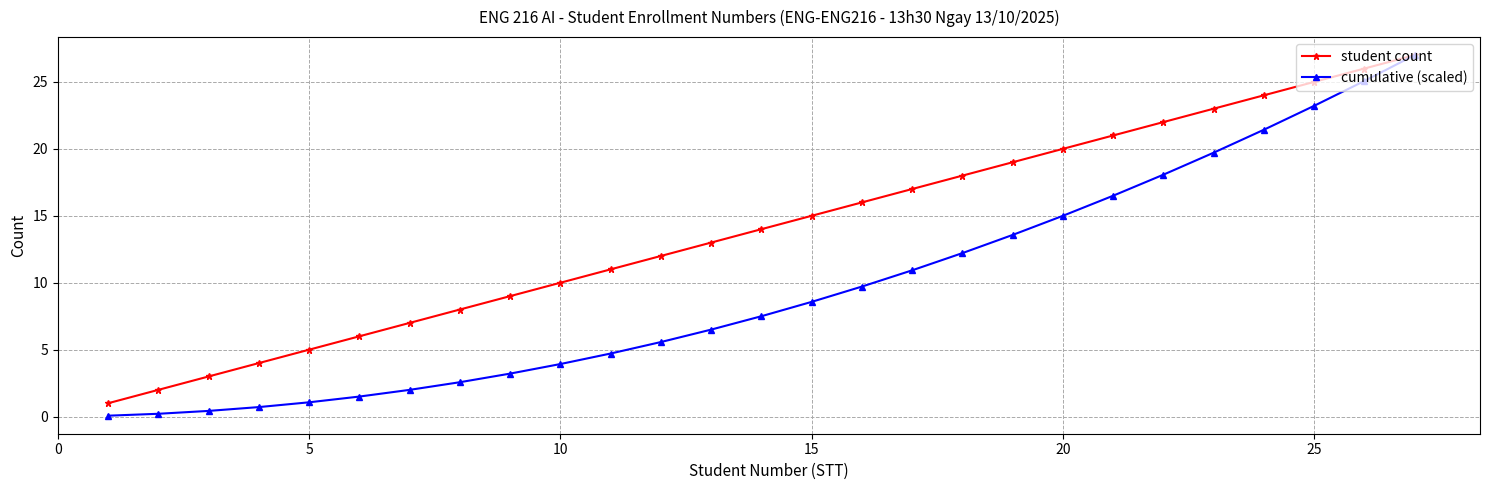

Count the number of data series in this chart.

2